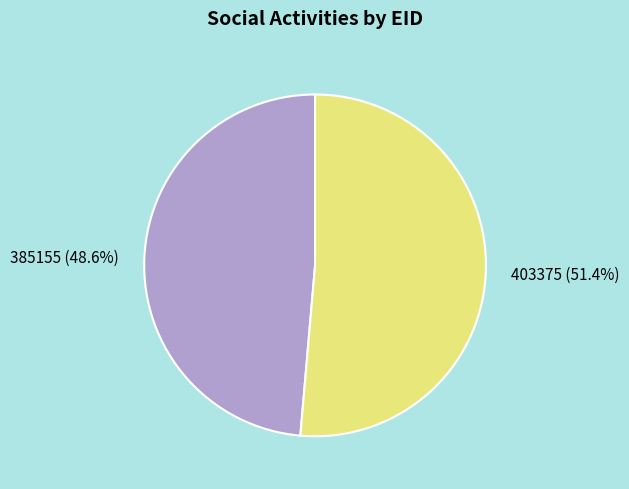

Which category has the smallest portion of the pie?

385155